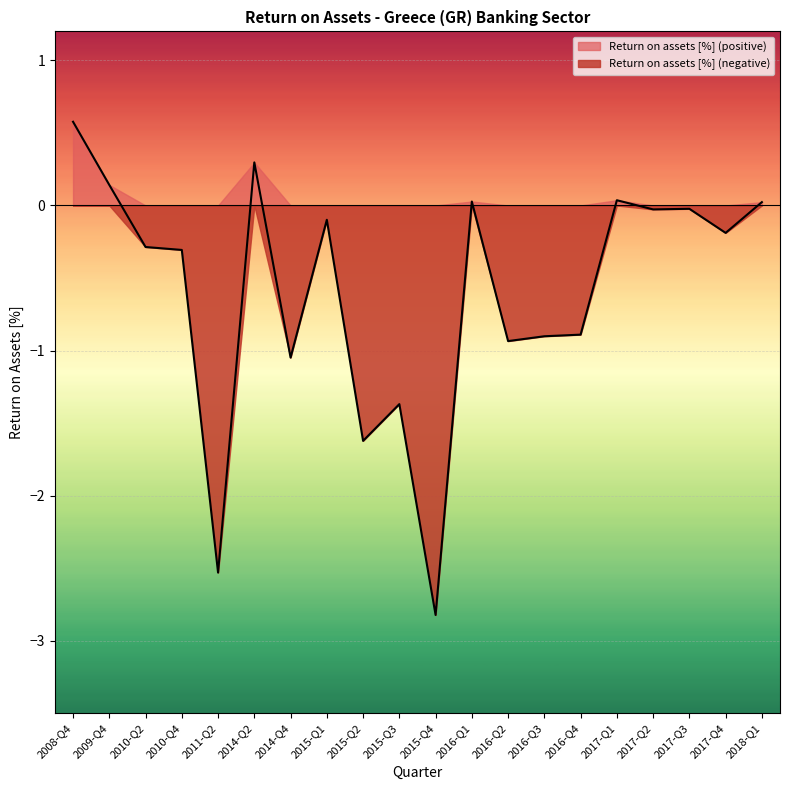

Reading left to right, list all the values displayed in this chart.

0.6	0.1	-0.3	-0.3	-2.5	0.3	-1.0	-0.1	-1.6	-1.4	-2.8	0.0	-0.9	-0.9	-0.9	0.0	-0.0	-0.0	-0.2	0.0